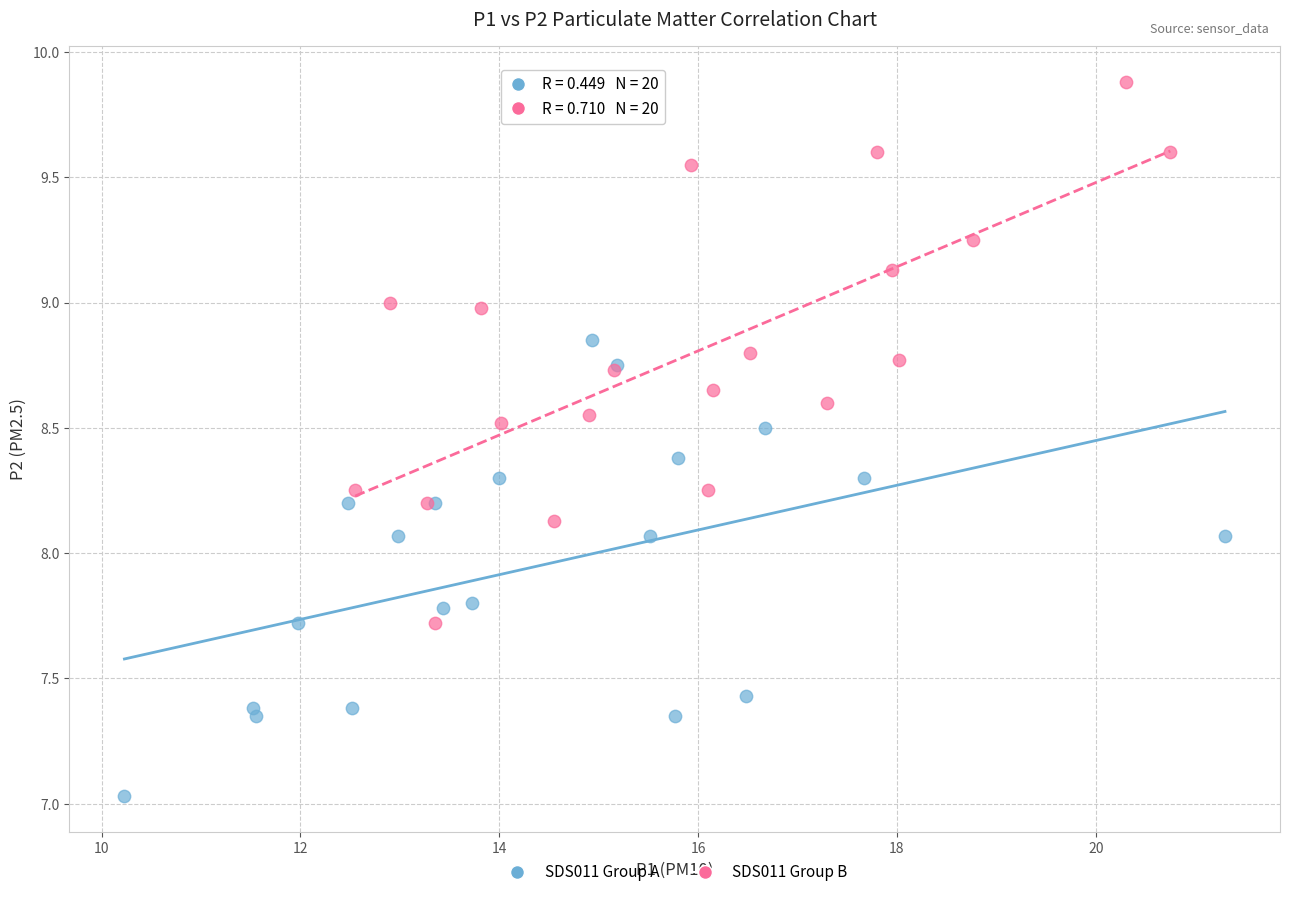

Which series has the widest spread of Y values?

SDS011 Group B